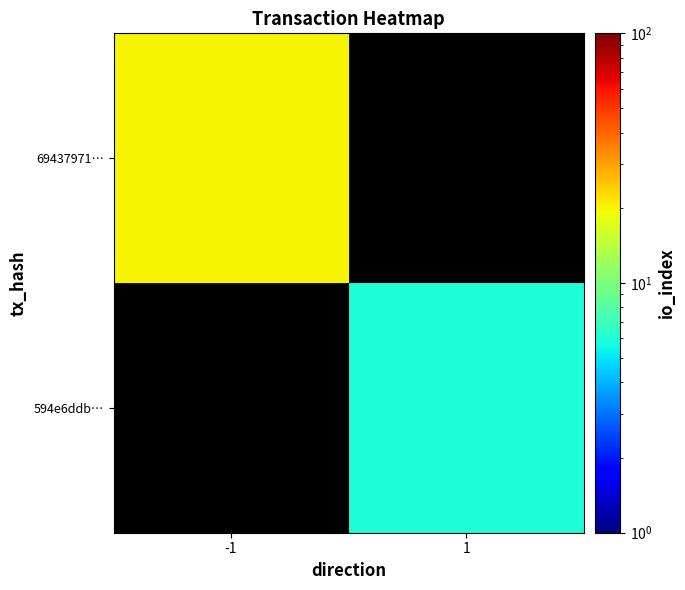

Reading right to left, list all the values displayed in this chart.

69437971…: 1=0	-1=20
594e6ddb…: 1=6	-1=0